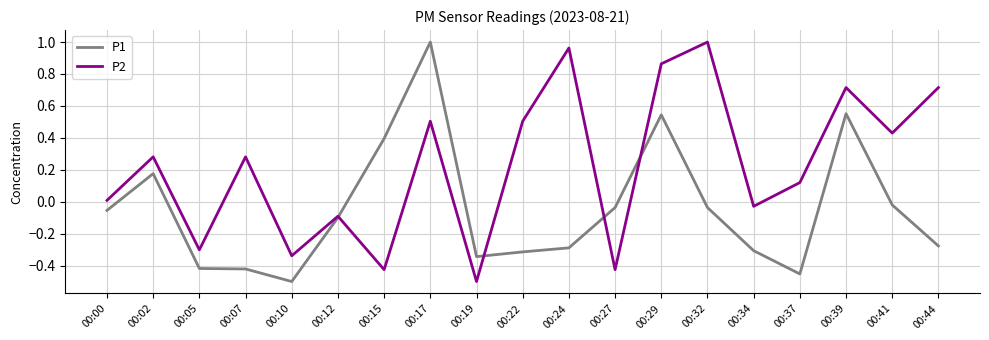

True or false: P2 has a value of -0.0 at 00:34.

True